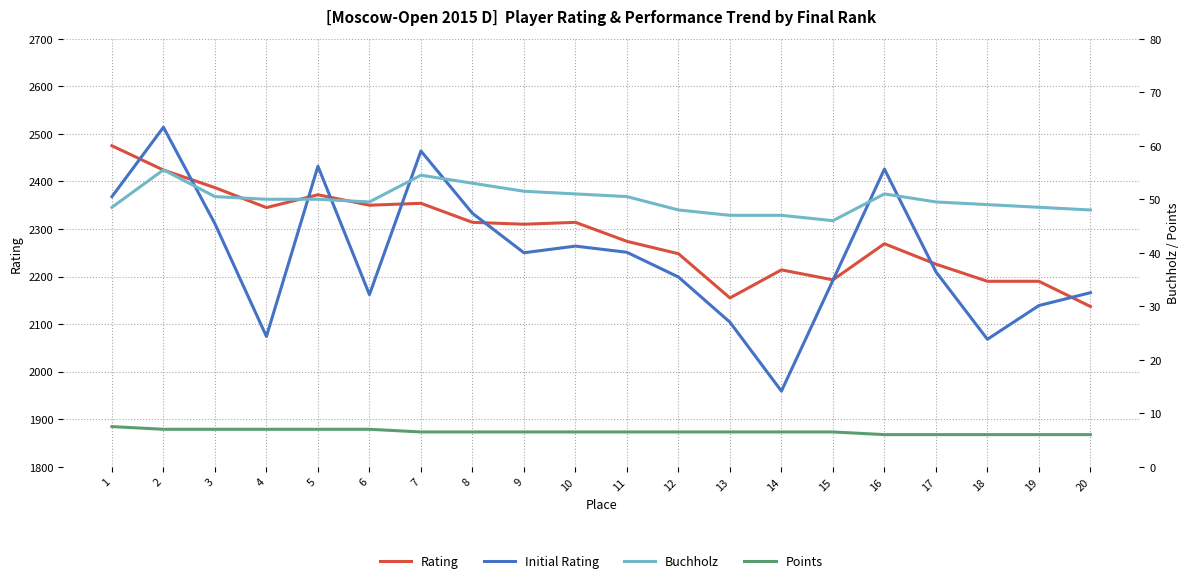

Which has a higher value, 3 or 15?

3